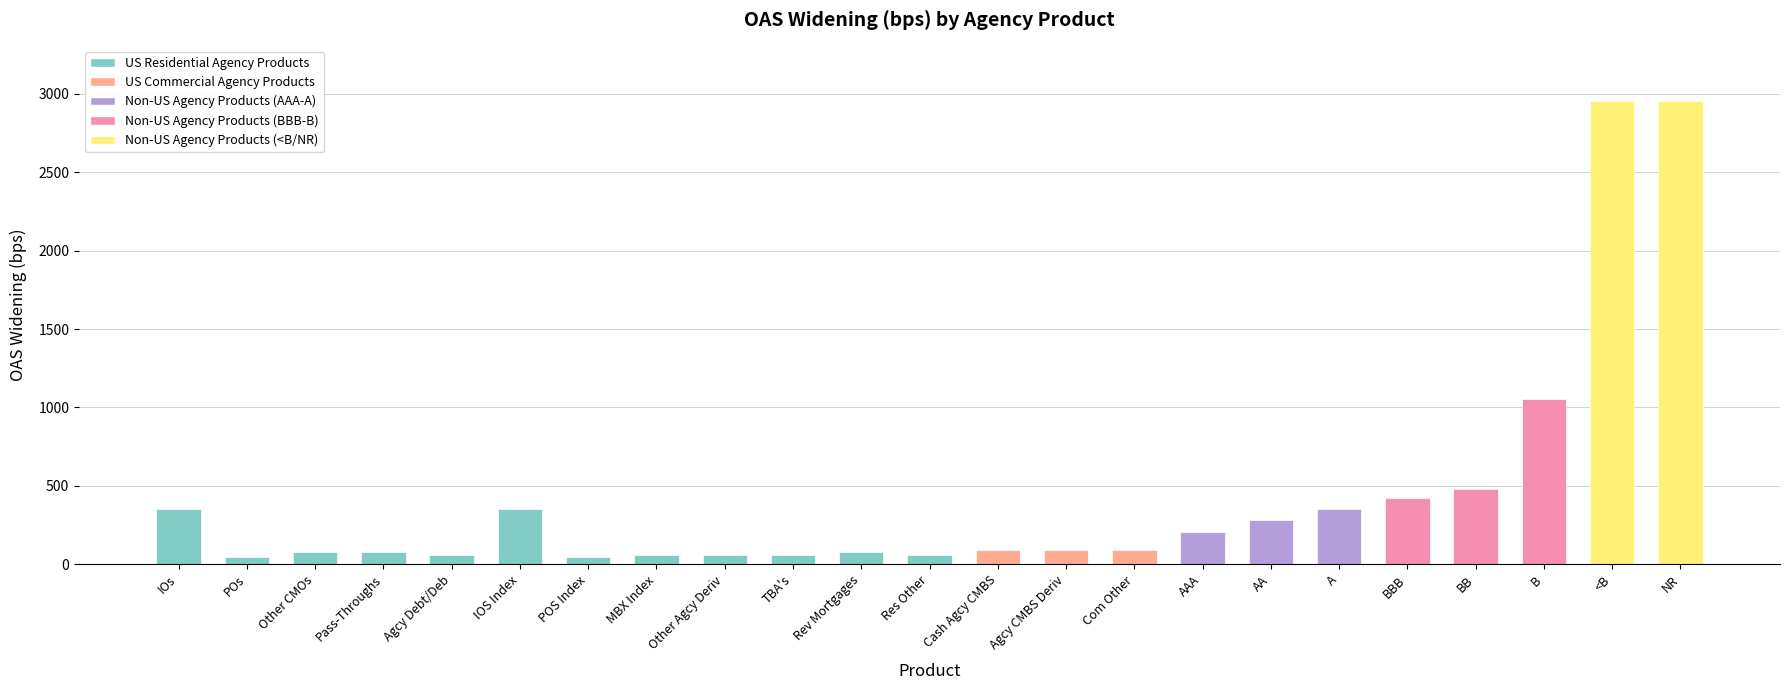

What is the label of the 3rd bar from the left?

Other CMOs